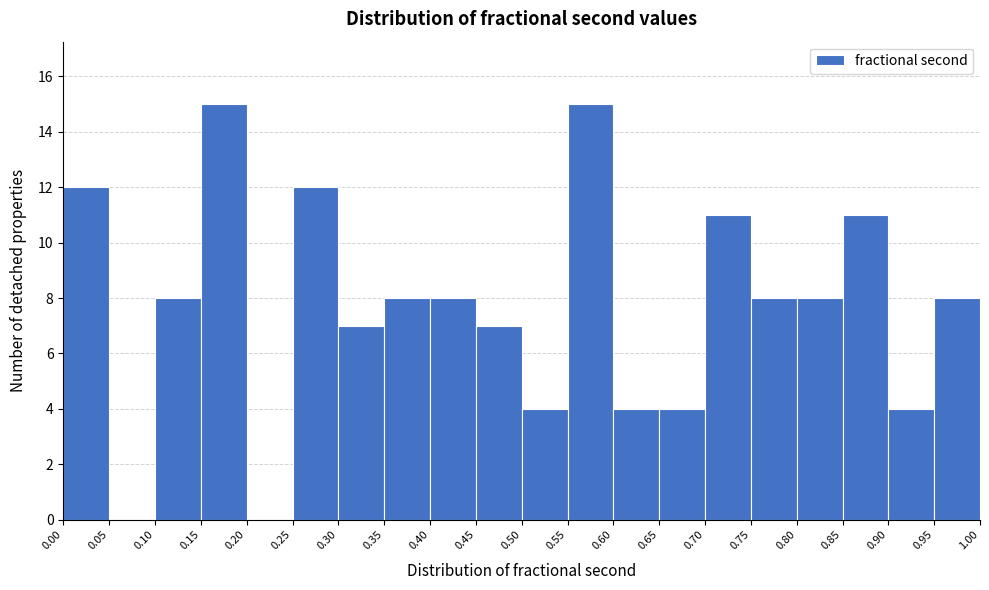

Reading left to right, transcribe this chart: for each bar, give the range it covers on the x-axis and its height. The values are not printed on the chart, so give them approximately, as read against the axis.

0.00 to 0.05: 12
0.05 to 0.10: 0
0.10 to 0.15: 8
0.15 to 0.20: 15
0.20 to 0.25: 0
0.25 to 0.30: 12
0.30 to 0.35: 7
0.35 to 0.40: 8
0.40 to 0.45: 8
0.45 to 0.50: 7
0.50 to 0.55: 4
0.55 to 0.60: 15
0.60 to 0.65: 4
0.65 to 0.70: 4
0.70 to 0.75: 11
0.75 to 0.80: 8
0.80 to 0.85: 8
0.85 to 0.90: 11
0.90 to 0.95: 4
0.95 to 1.00: 8